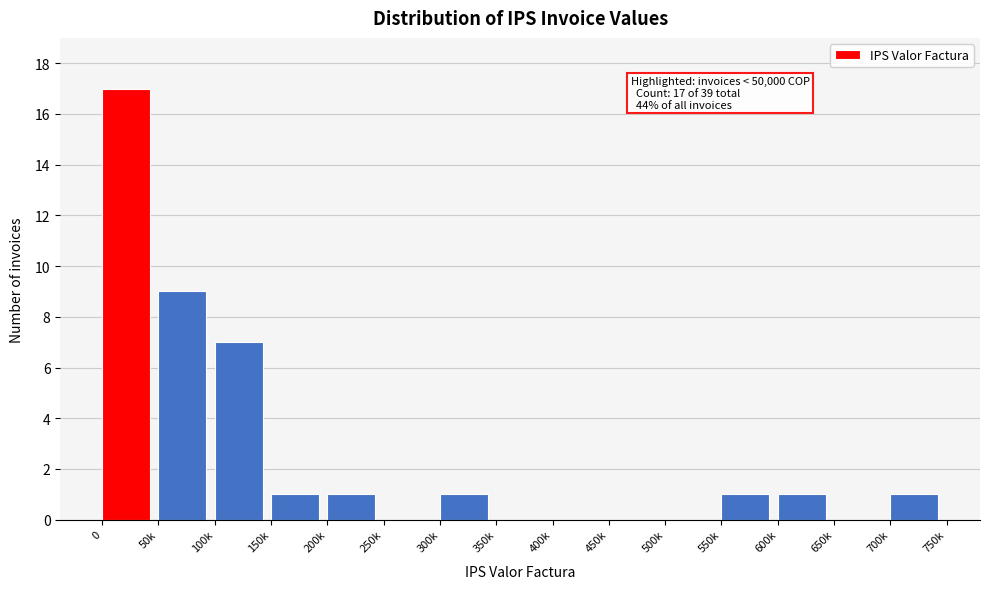

Reading right to left, extract all data points from this chart.

700k=1	650k=0	600k=1	550k=1	500k=0	450k=0	400k=0	350k=0	300k=1	250k=0	200k=1	150k=1	100k=7	50k=9	0=17